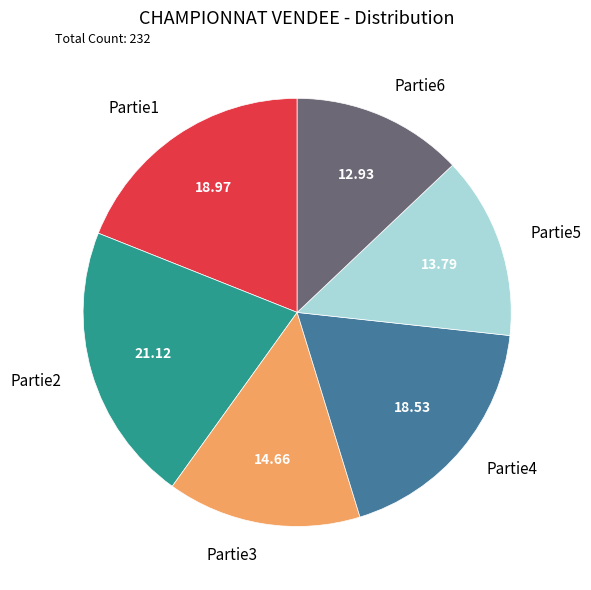

Is there any slice that represents more than half of the pie?

No